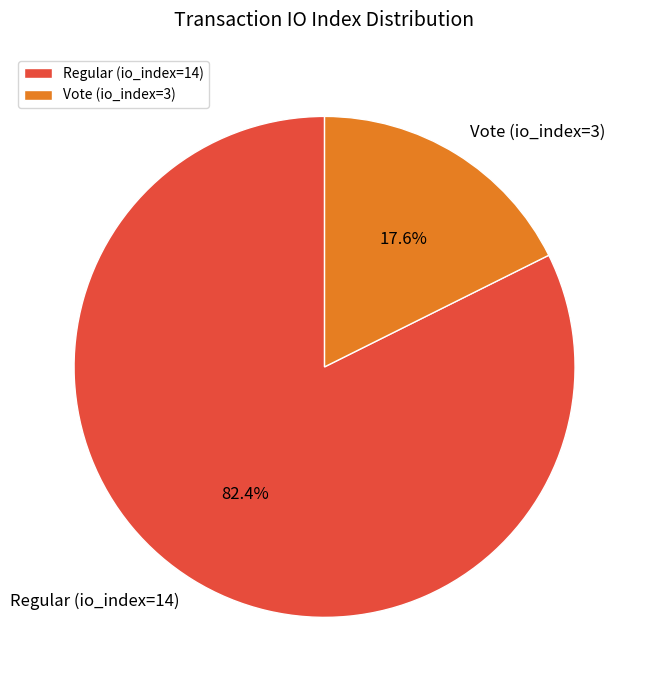

What portion of the pie excludes Regular (io_index=14)?

17.6%